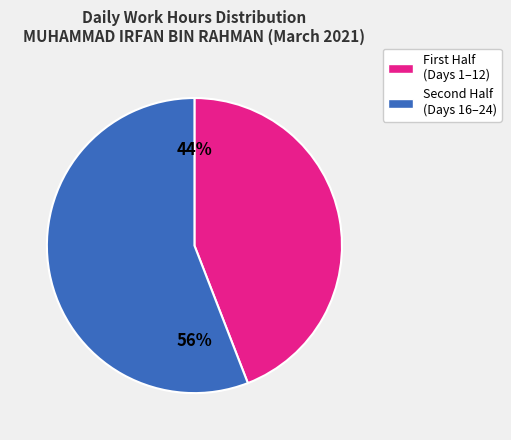

To the nearest percent, what is the average slice percentage?

50%